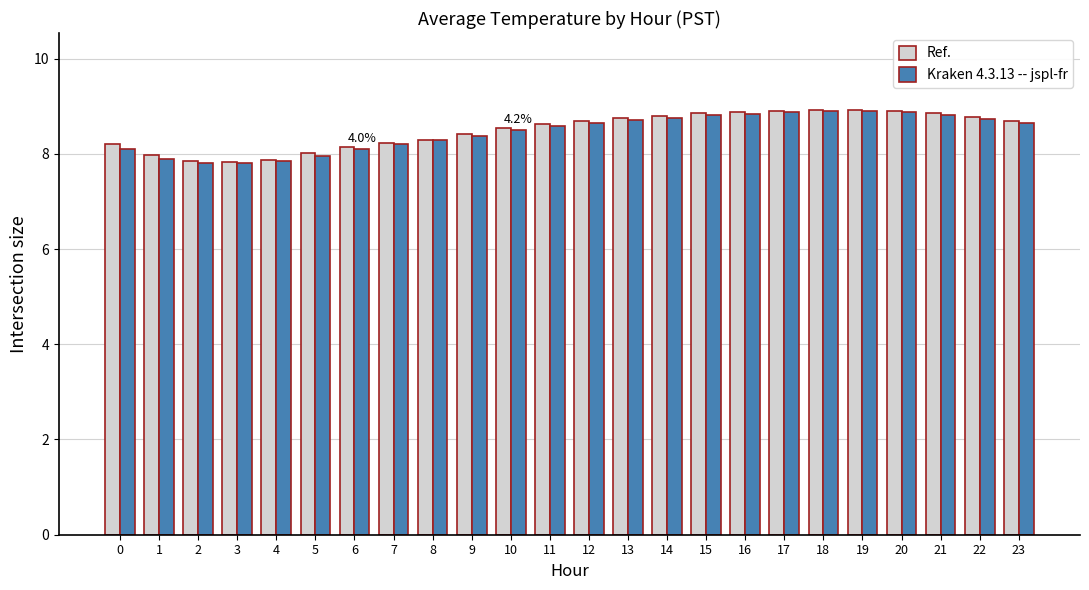

How many bars are there in each group?

2